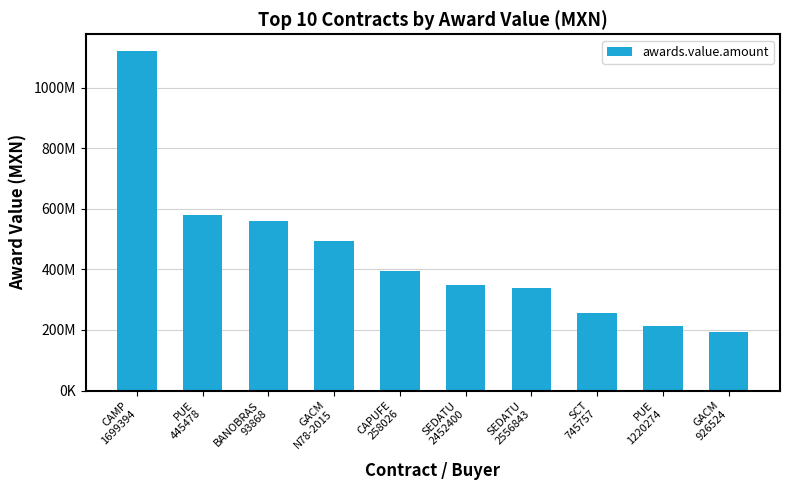

The value at SCT
745757 is 362193072.1. True or false?

False